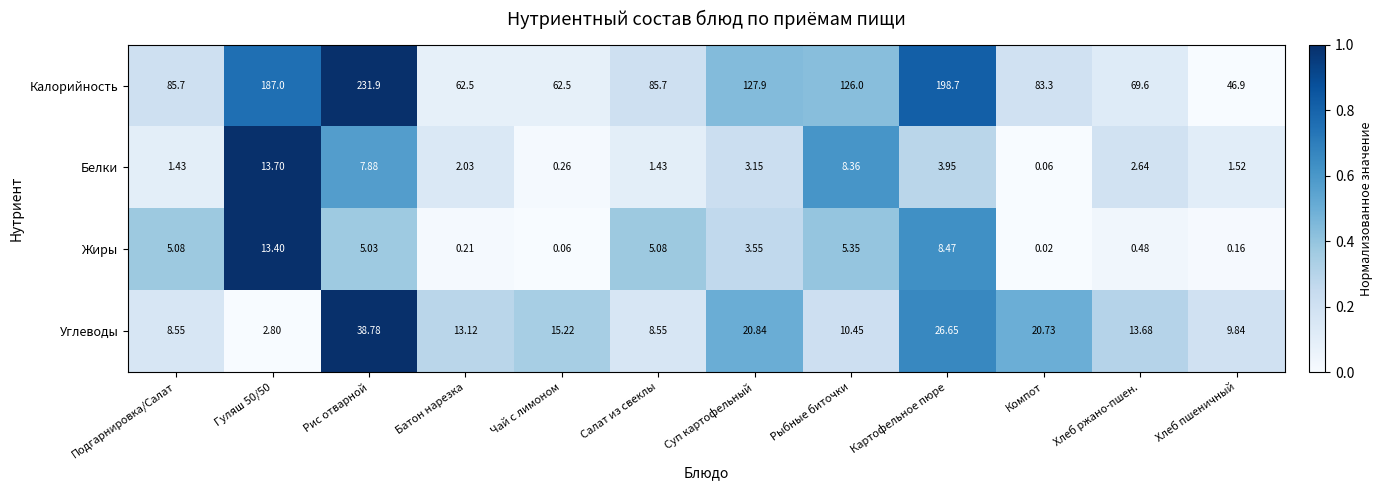

Which series has the widest spread of values?

Калорийность